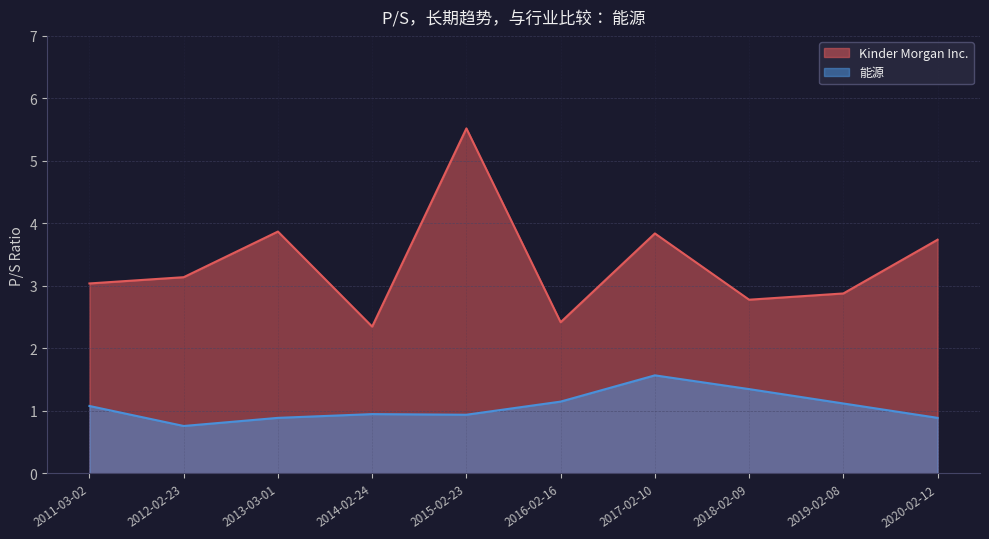

At 2017-02-10, list the series in order from smallest to largest.

能源, Kinder Morgan Inc.